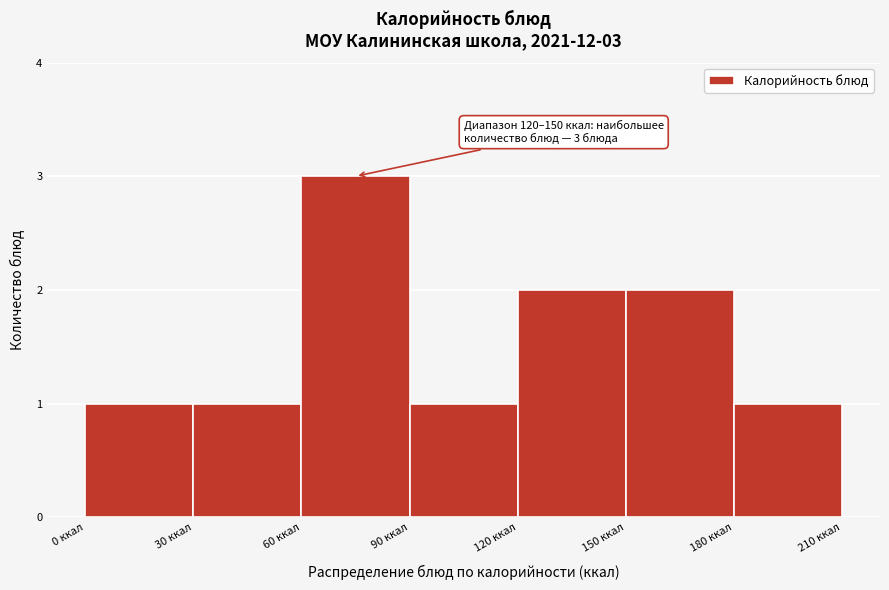

Which range on the x-axis has the tallest bar?

60 to 90